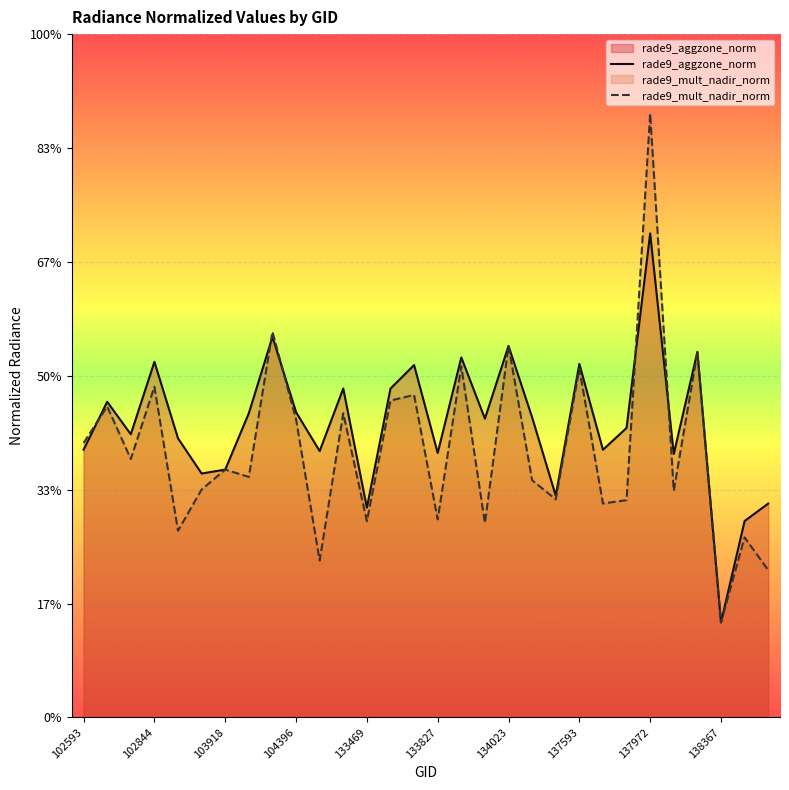

Where do rade9_aggzone_norm and rade9_mult_nadir_norm first cross each other?

102593 and 102844